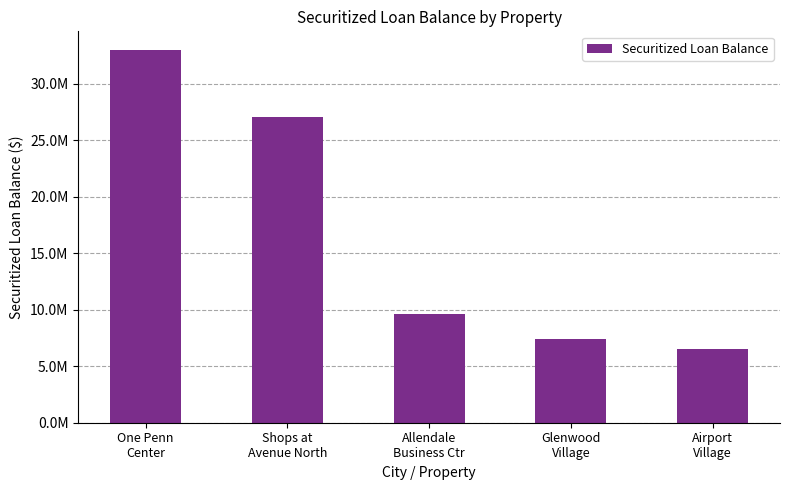

At which category does the chart reach its minimum across all series?

Airport
Village